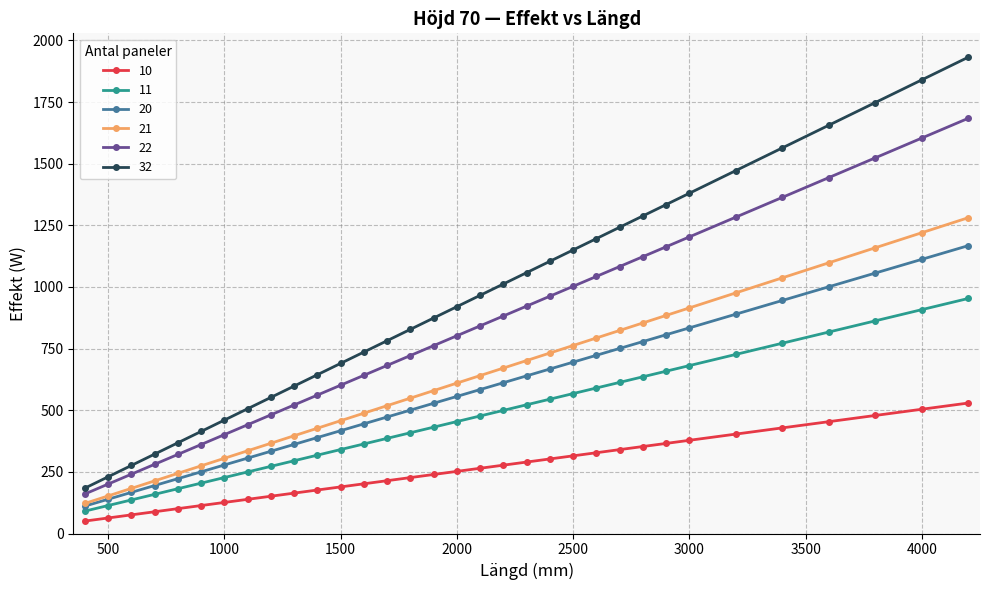

True or false: 20 and 22 cross at least once.

False